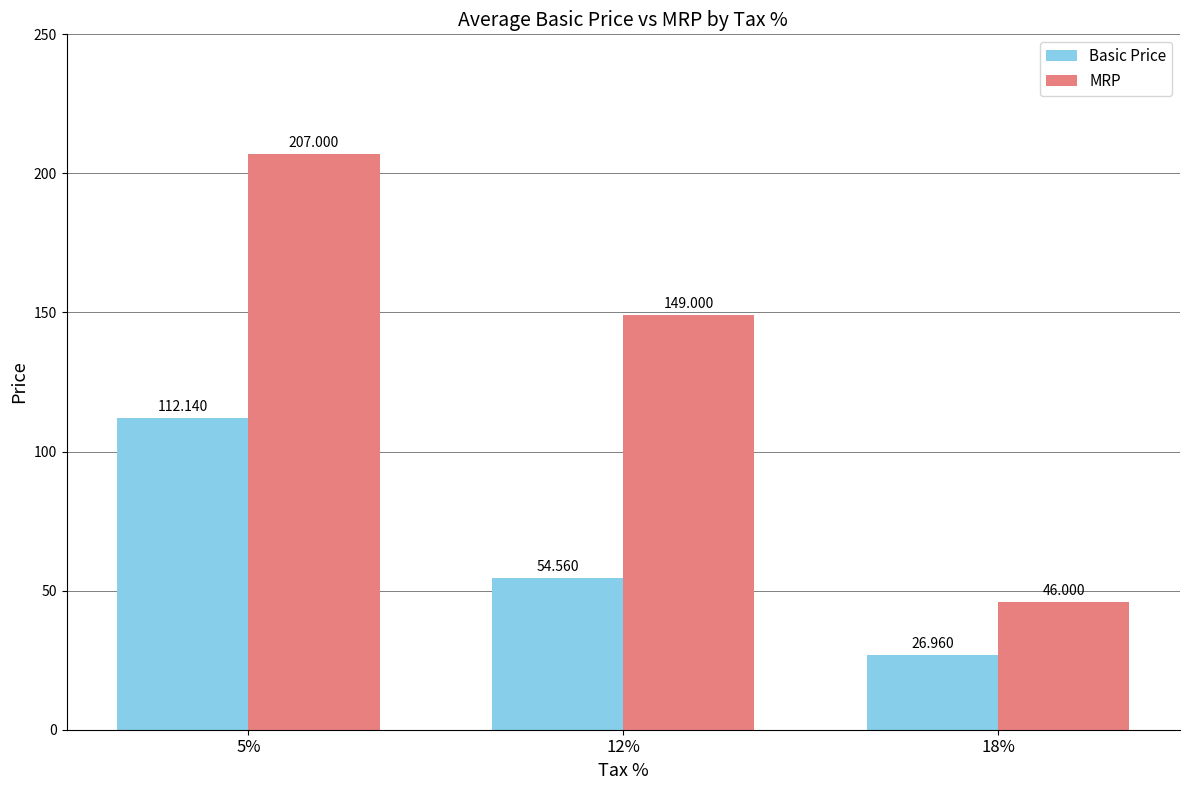

What is the value of the Basic Price bar at the 1st from the left?

112.1